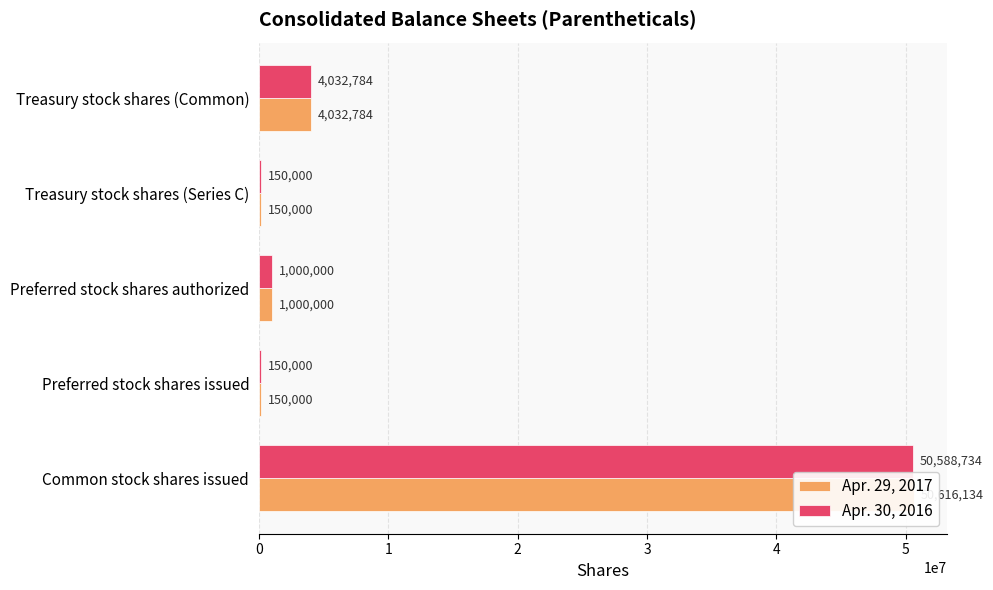

What is the average value of the Apr. 30, 2016 series?

11184304